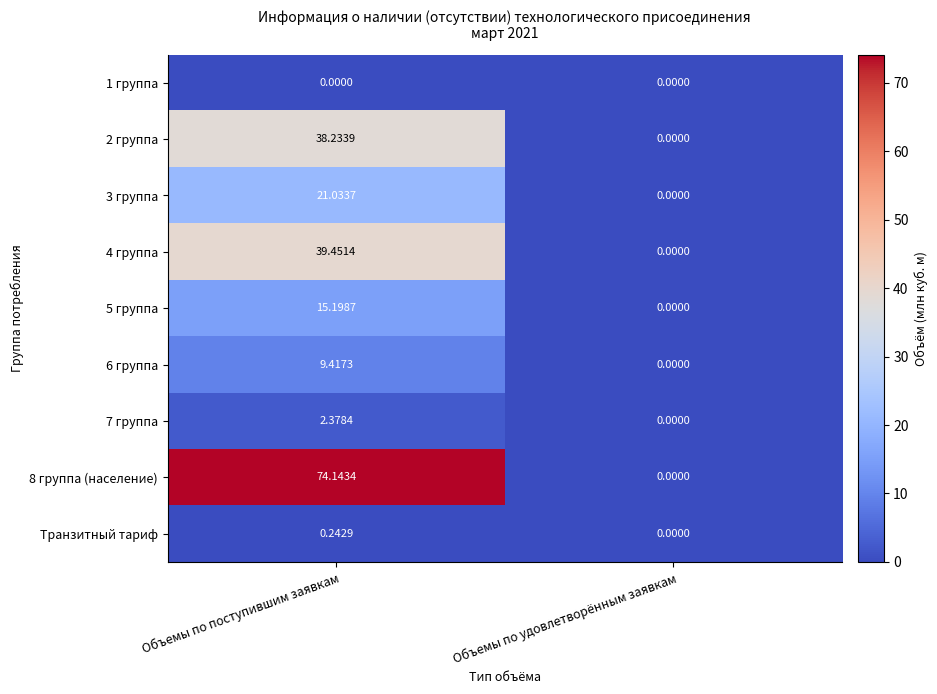

Where does the 2 группа series first go above 38?

Объемы по поступившим заявкам